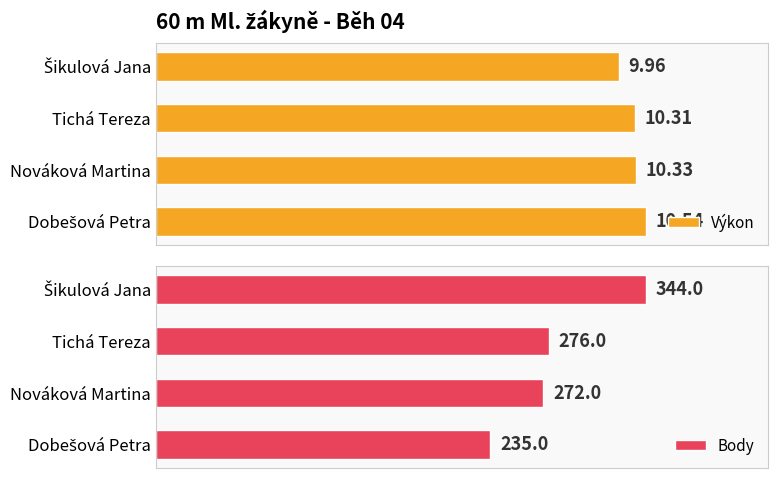

What is the greatest value displayed?

344.0